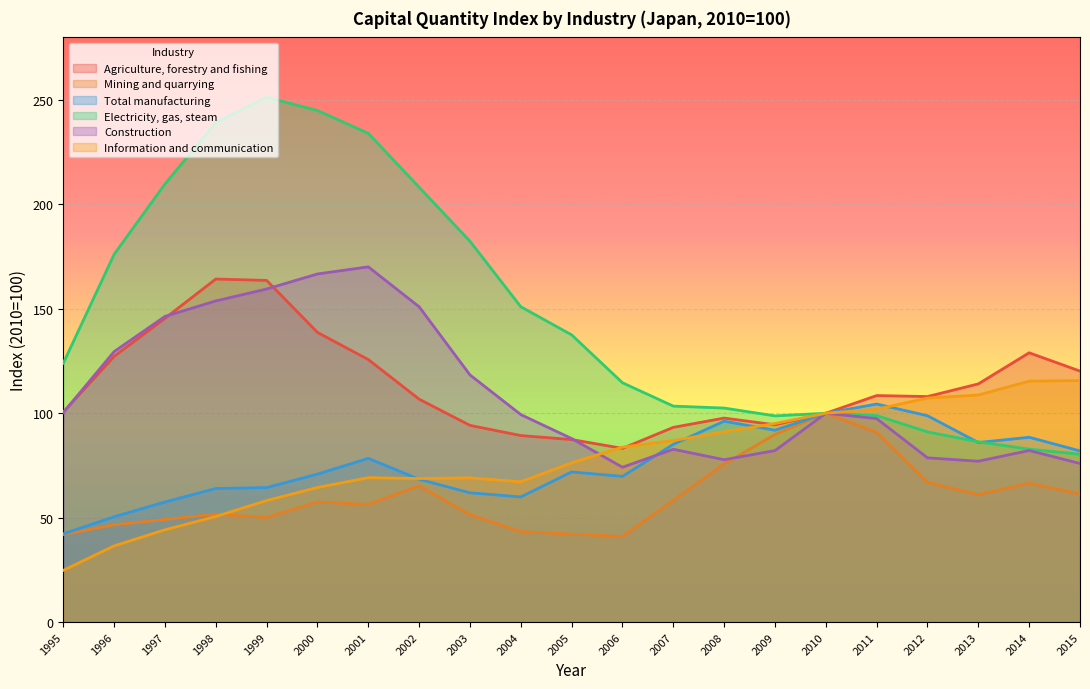

The Agriculture, forestry and fishing series shows 120.2 at 2015. True or false?

True